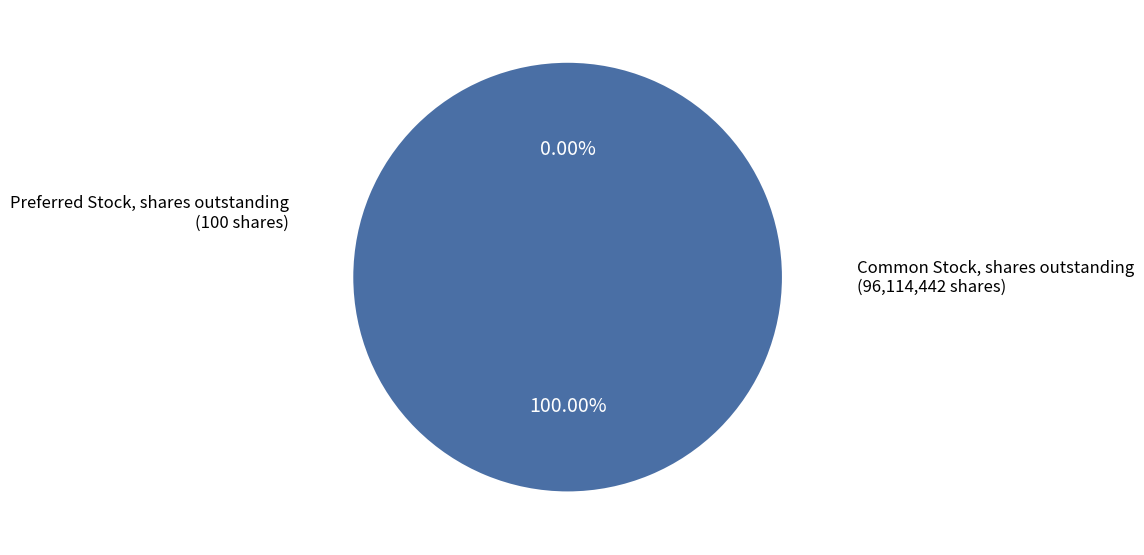

Is there a majority slice in this chart?

Yes